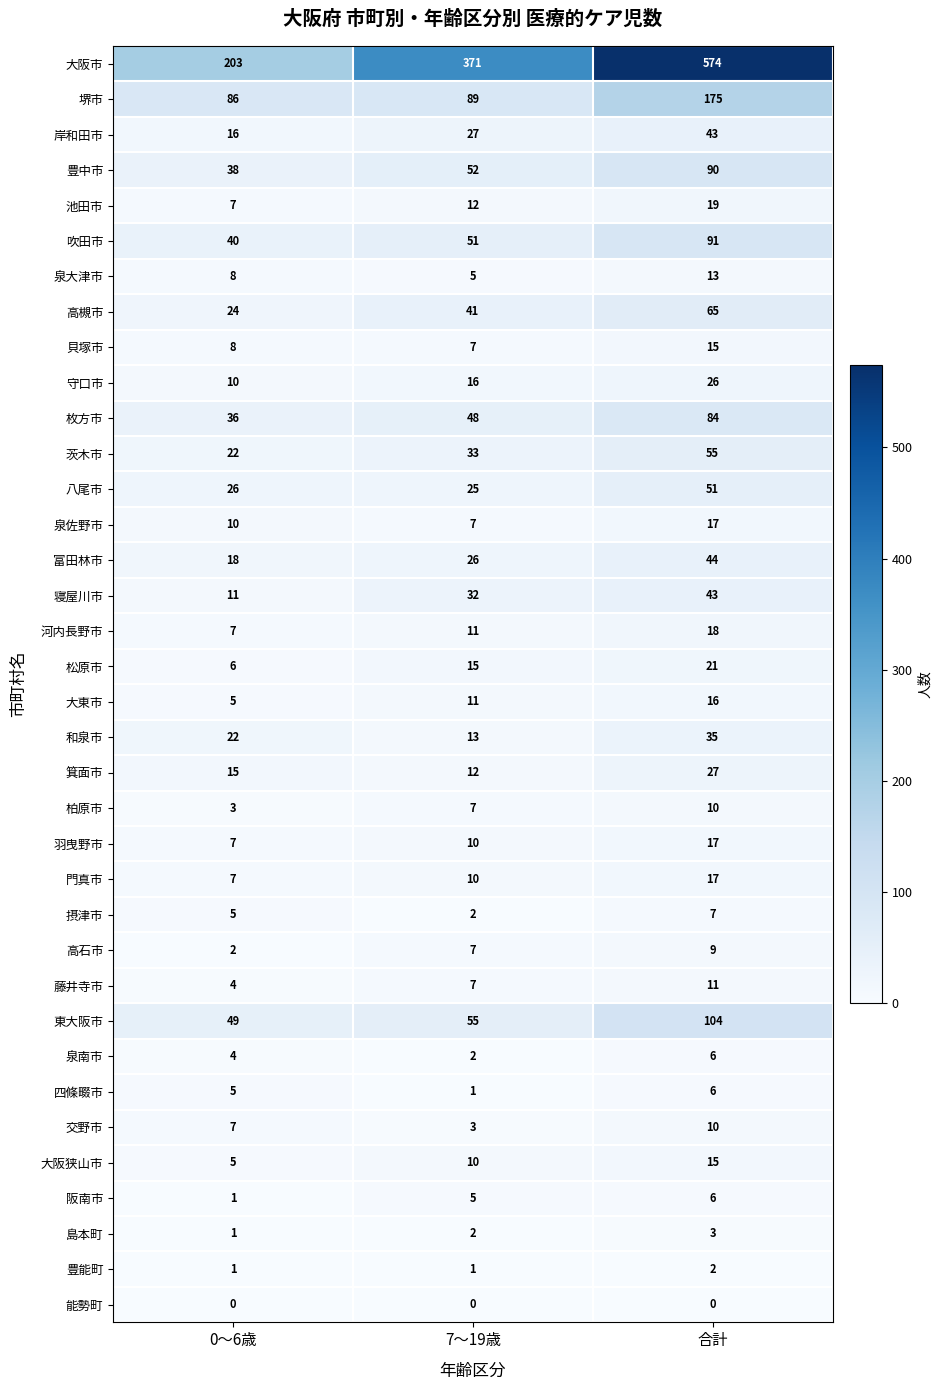

Is the value of 門真市 at 0～6歳 greater than the value of 箕面市 at 合計?

No